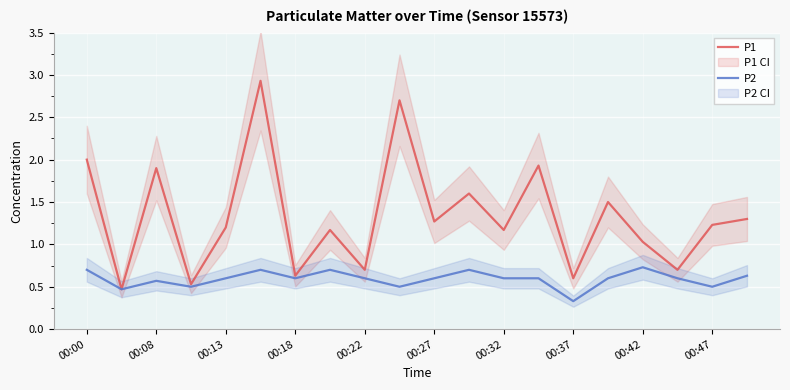

What is the maximum value for P1?

2.9